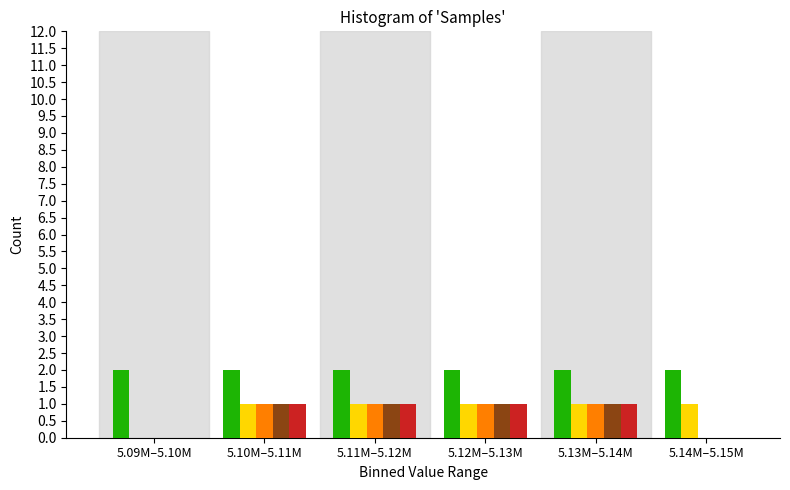

What is the total value across all series at 5.14M–5.15M?

3